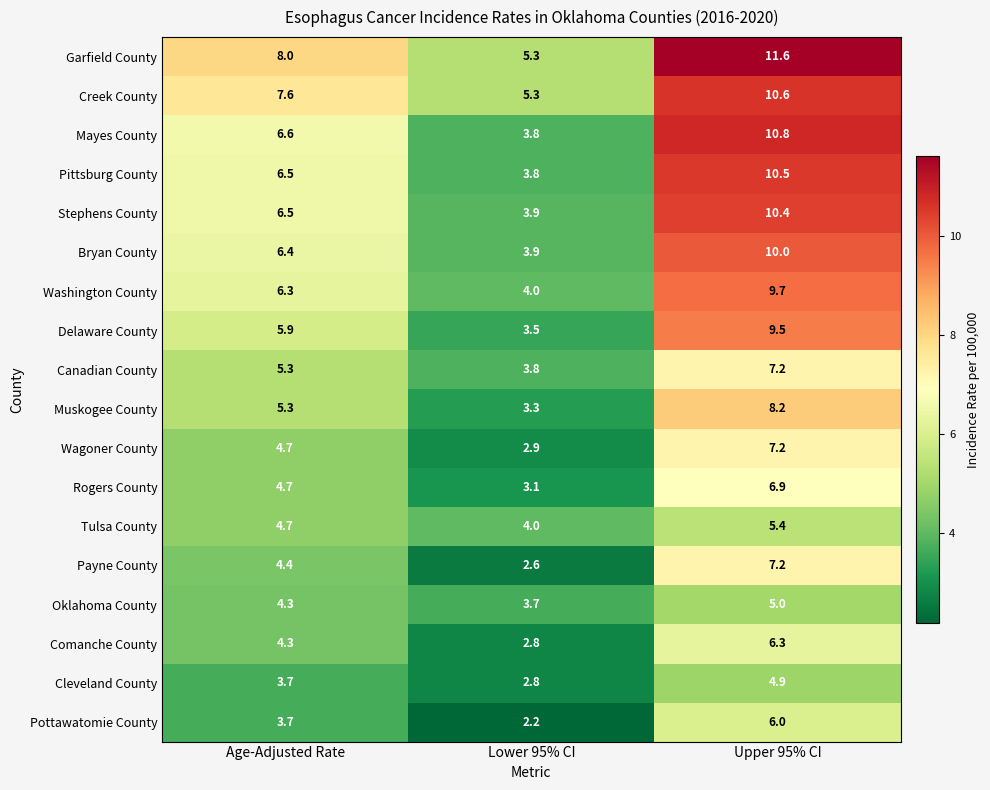

What is the difference between the highest and lowest values at Lower 95% CI?

3.1